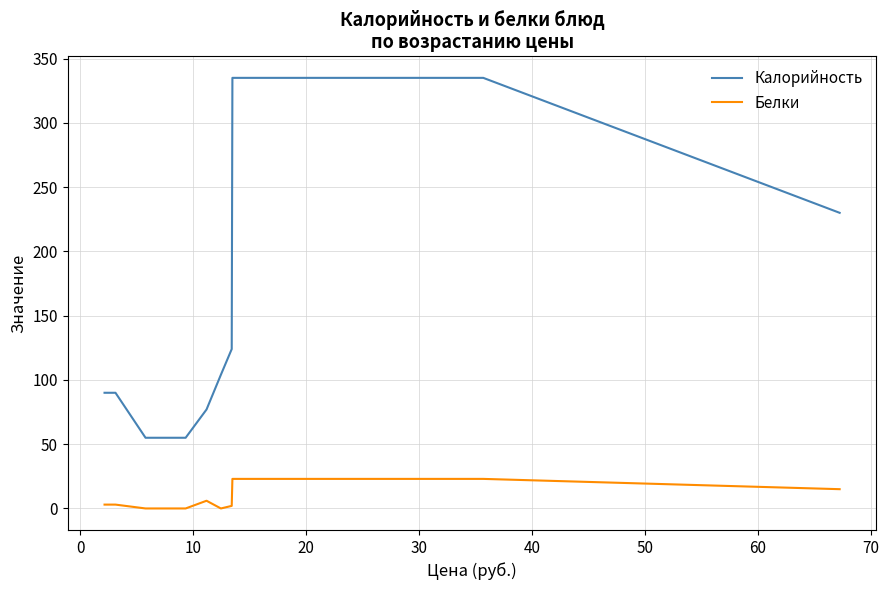

What is the difference between the maximum and minimum values in the Калорийность series?

280